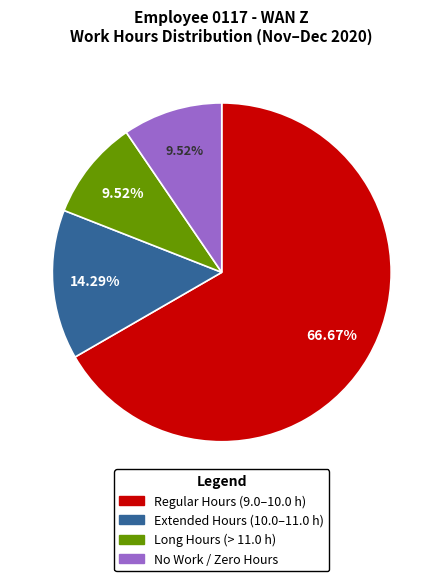

Does any single category account for the majority?

Yes